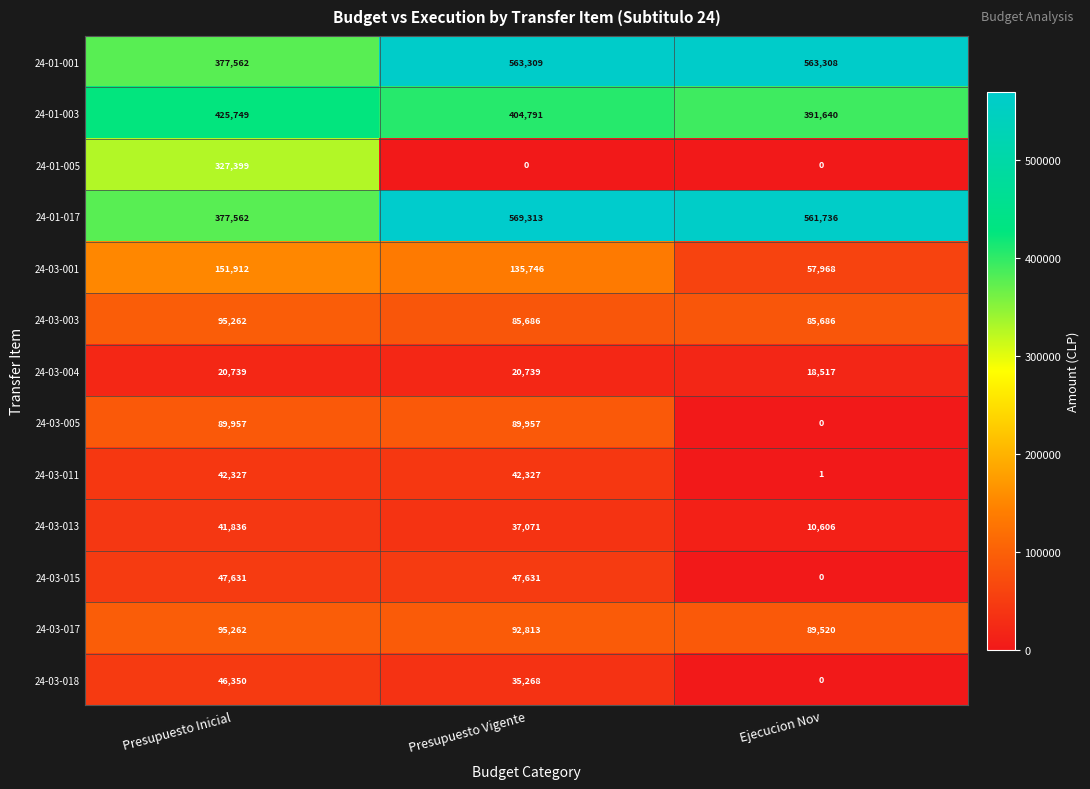

Which series has the largest range (max minus min)?

24-01-005